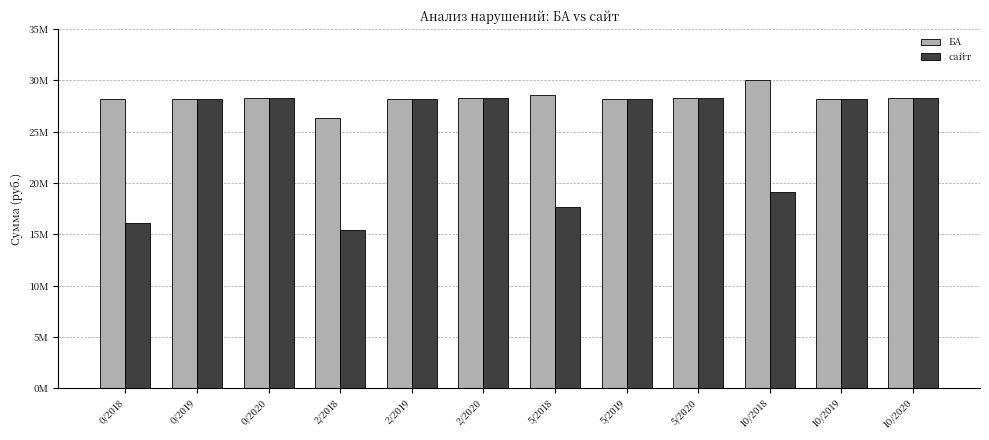

At which category is the sum across all series the highest?

0/2020